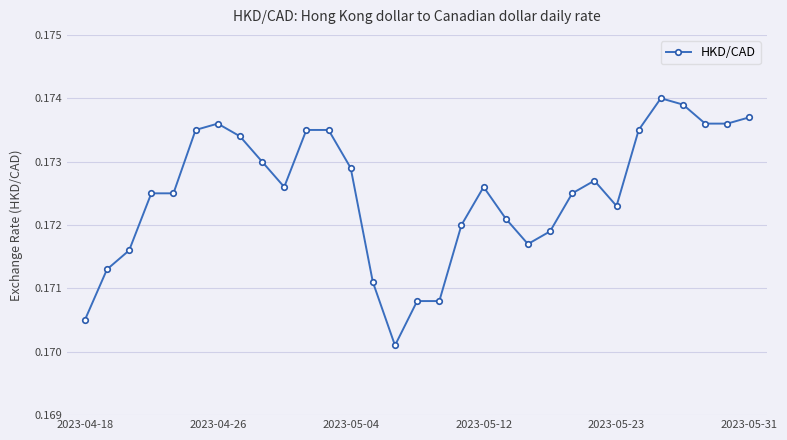

Count the values in the range 0 to 1.

31